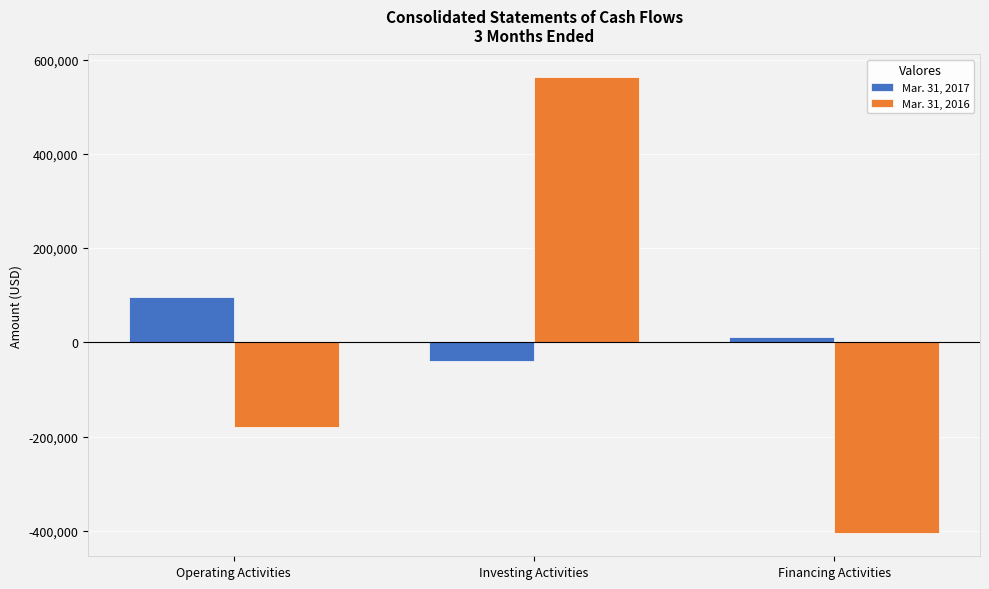

What is the value of the Mar. 31, 2016 bar at the 1st from the left?

-180319